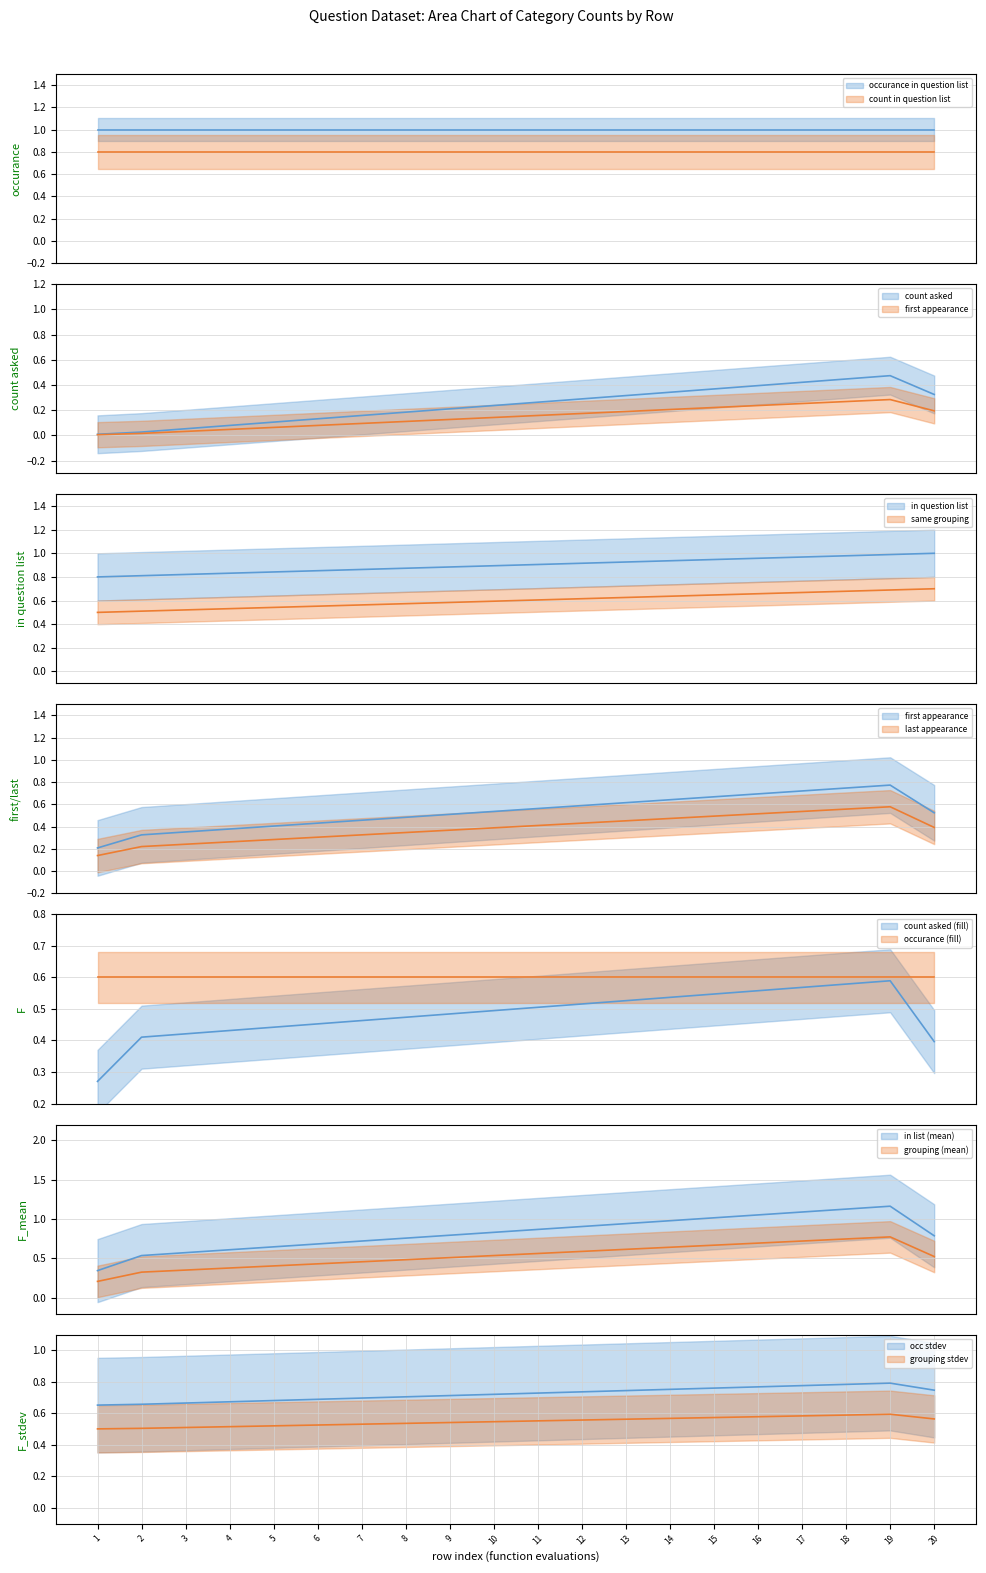

Does the chart have visible grid lines?

Yes